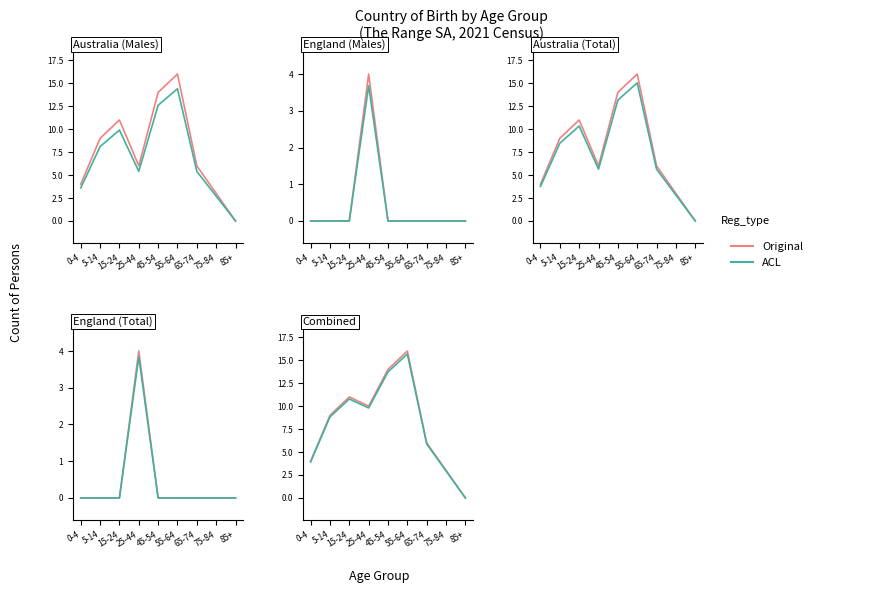

How many lines are shown in the chart?

2